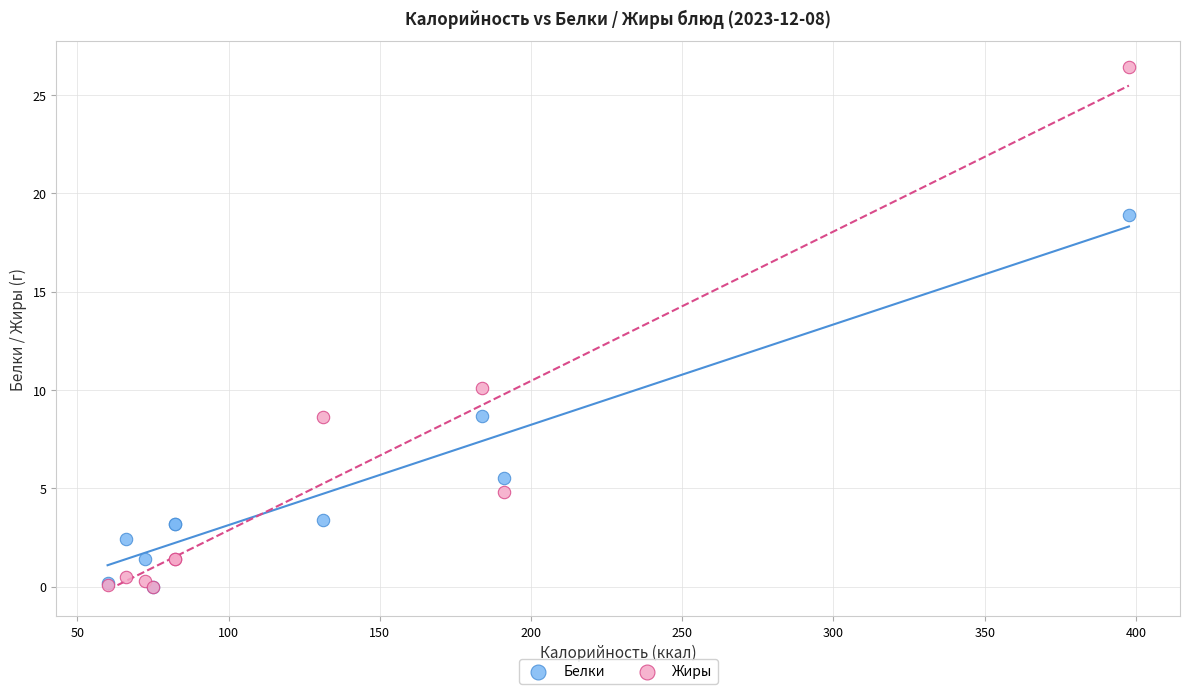

In the Жиры series, what Y value is closest to 13?

10.1